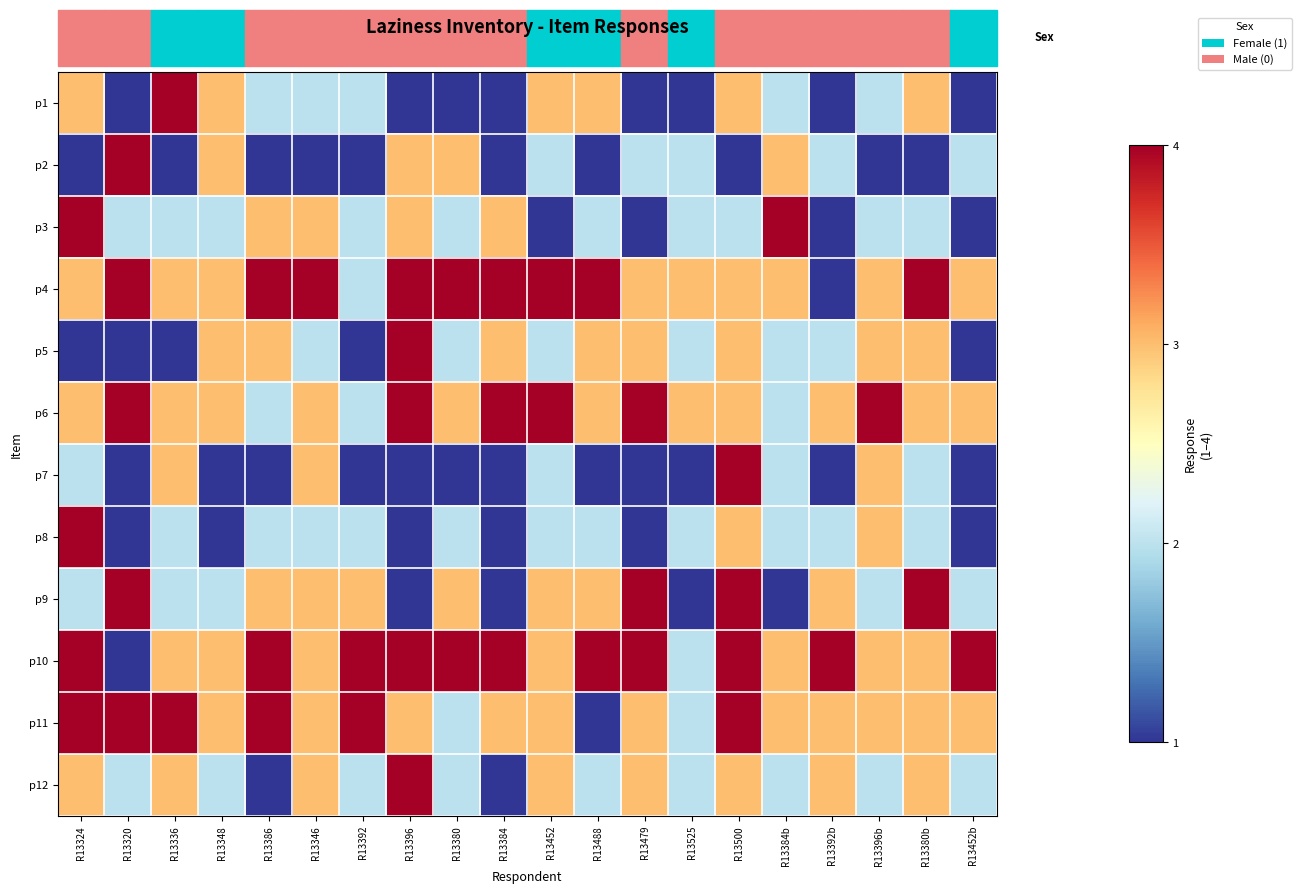

Which series has the largest total across all categories?

p10